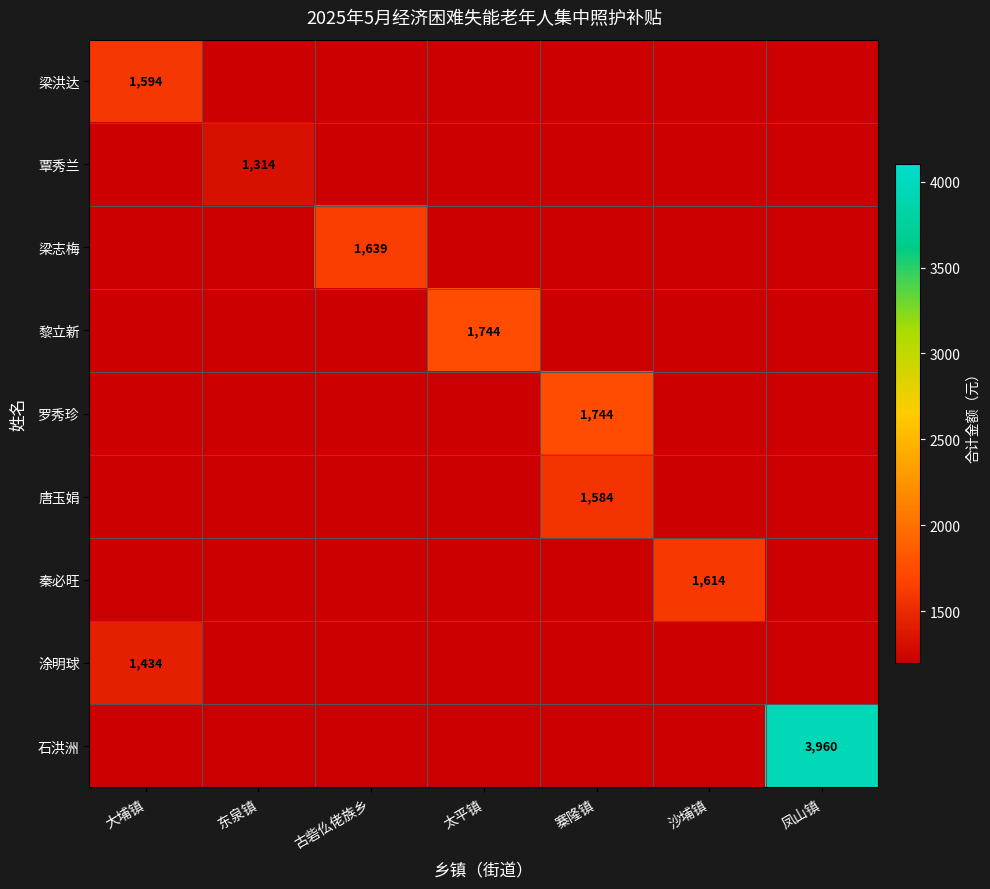

At which category is the sum across all series the highest?

凤山镇